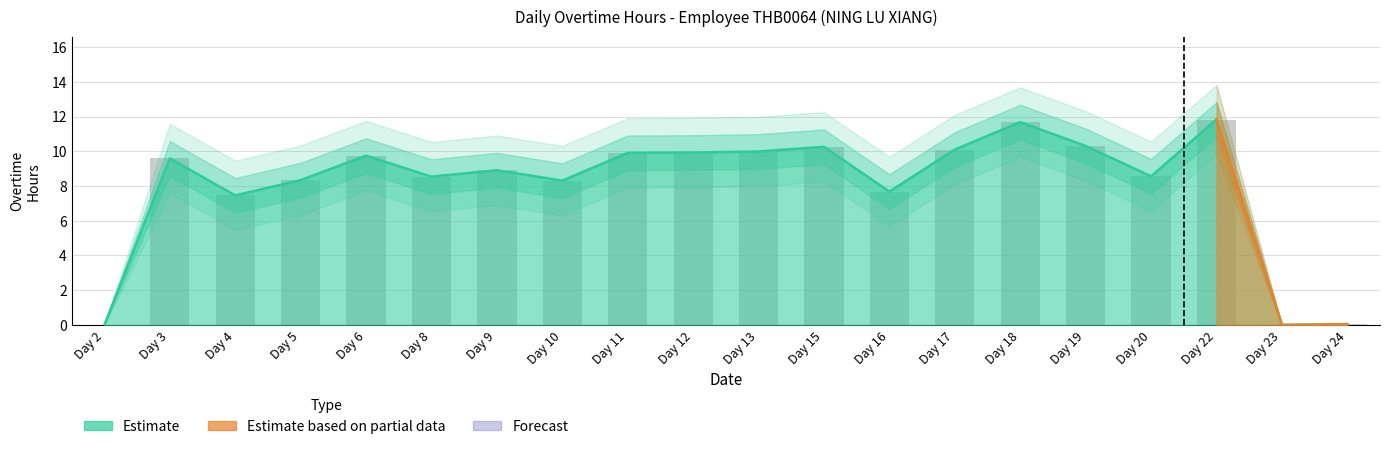

What value does the data have at Day 13?

10.0